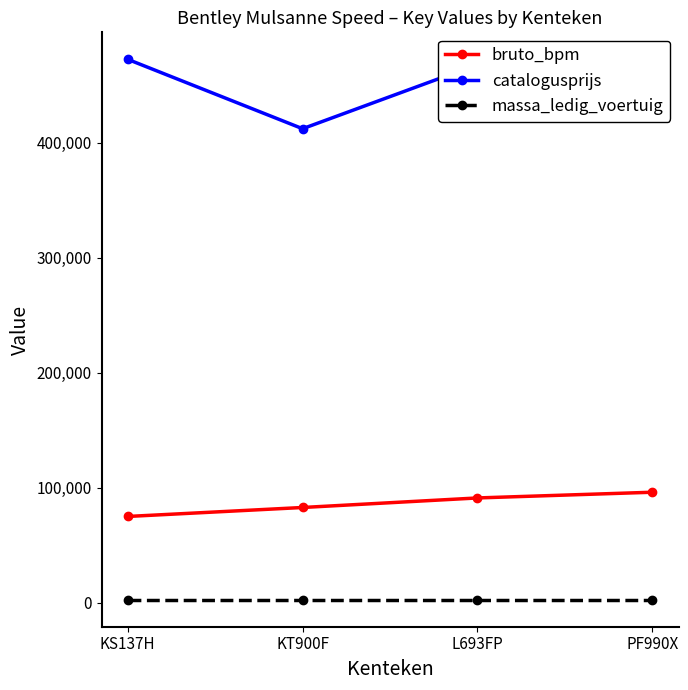

What is the difference between the bruto_bpm values at PF990X and L693FP?

4971